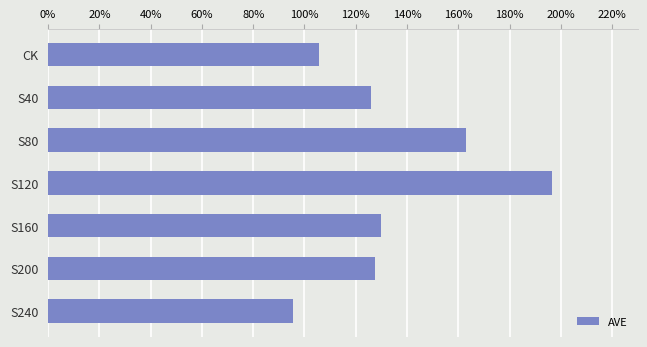

Reading top to bottom, what are all the values shown in this chart?

CK=105.5	S40=125.9	S80=163.0	S120=196.5	S160=129.7	S200=127.4	S240=95.5